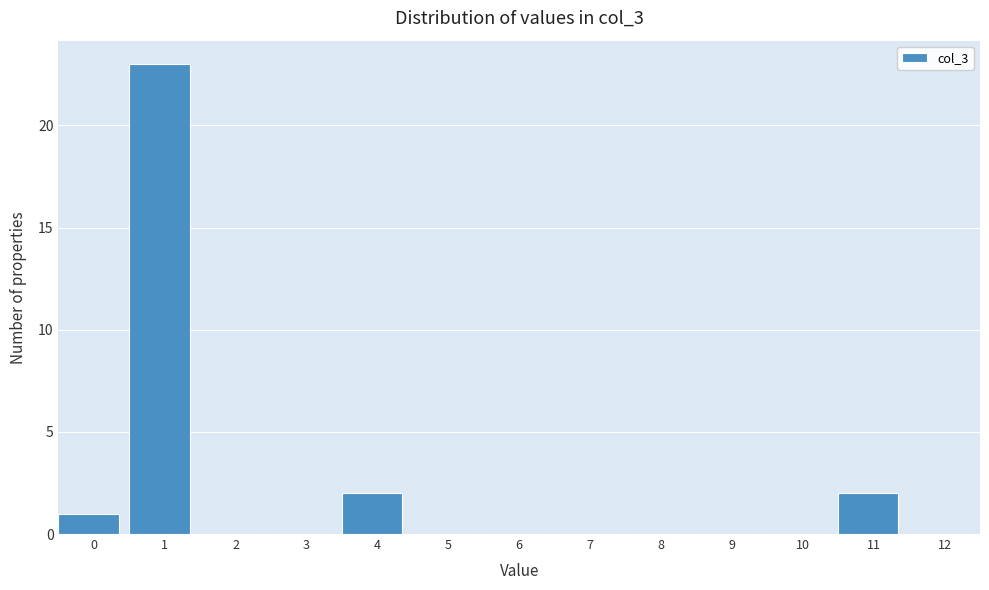

Reading left to right, list all the values displayed in this chart.

0=1	1=23	2=0	3=0	4=2	5=0	6=0	7=0	8=0	9=0	10=0	11=2	12=0